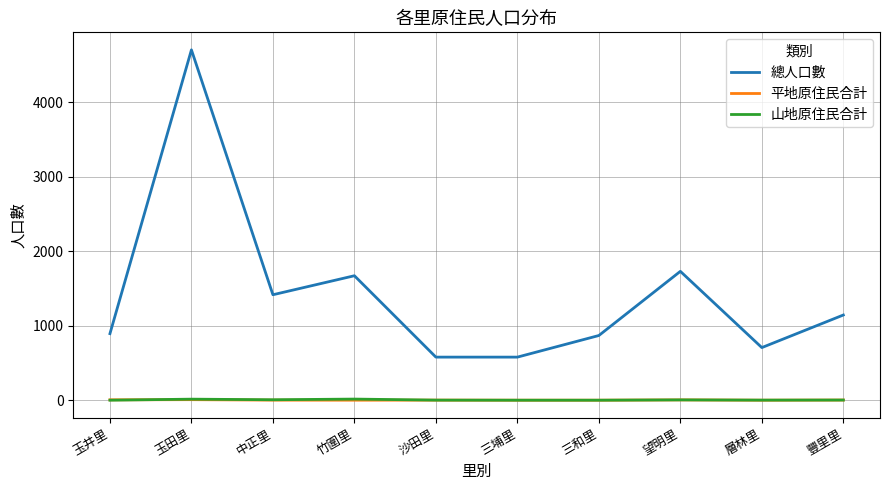

Read the 山地原住民合計 value at 豐里里.

2